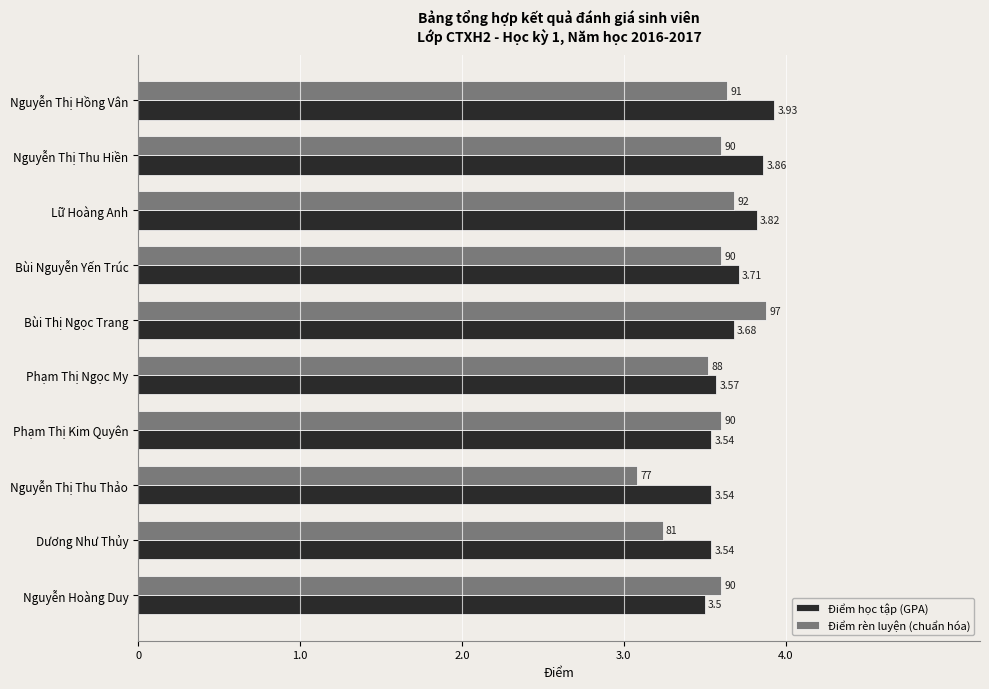

Which series changed the most between Nguyễn Thị Hồng Vân and Nguyễn Thị Thu Thảo?

Điểm rèn luyện (chuẩn hóa)